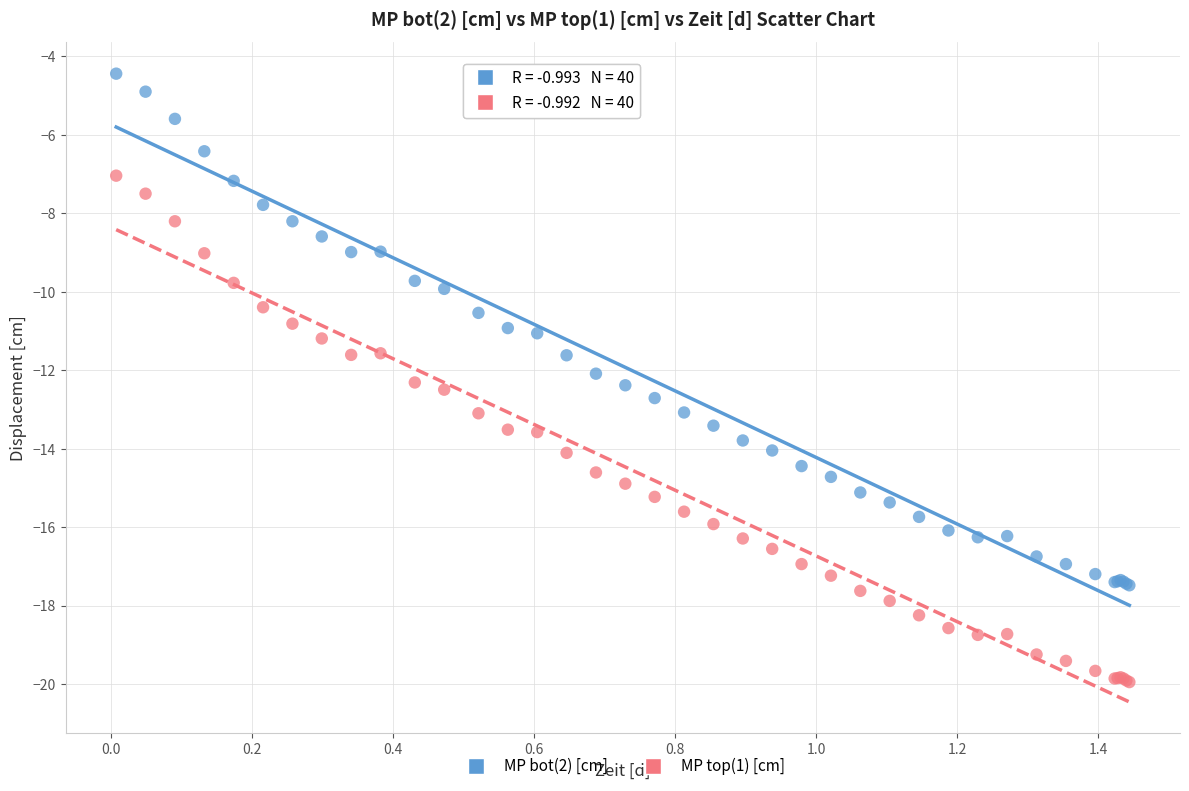

Which series contains the lowest Y value?

MP top(1) [cm]